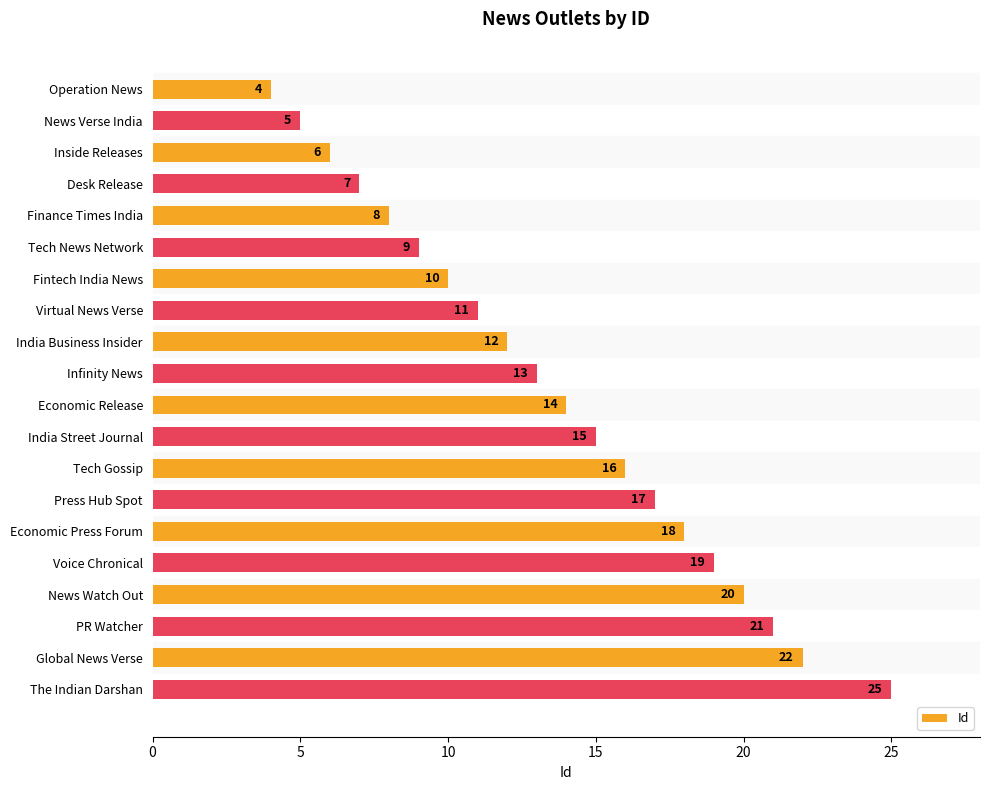

Reading top to bottom, transcribe all the data shown in this chart.

Operation News=4	News Verse India=5	Inside Releases=6	Desk Release=7	Finance Times India=8	Tech News Network=9	Fintech India News=10	Virtual News Verse=11	India Business Insider=12	Infinity News=13	Economic Release=14	India Street Journal=15	Tech Gossip=16	Press Hub Spot=17	Economic Press Forum=18	Voice Chronical=19	News Watch Out=20	PR Watcher=21	Global News Verse=22	The Indian Darshan=25